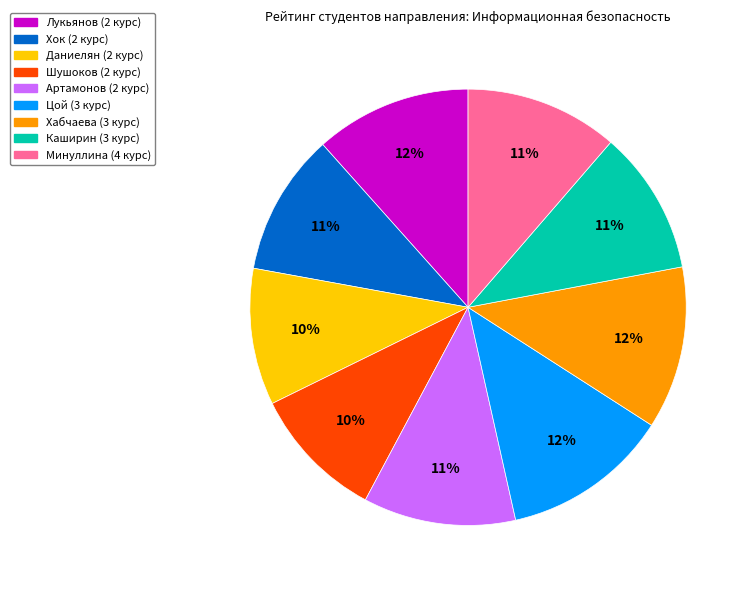

To the nearest percent, what is the difference between the Даниелян (2 курс) and Артамонов (2 курс) slice percentages?

1%